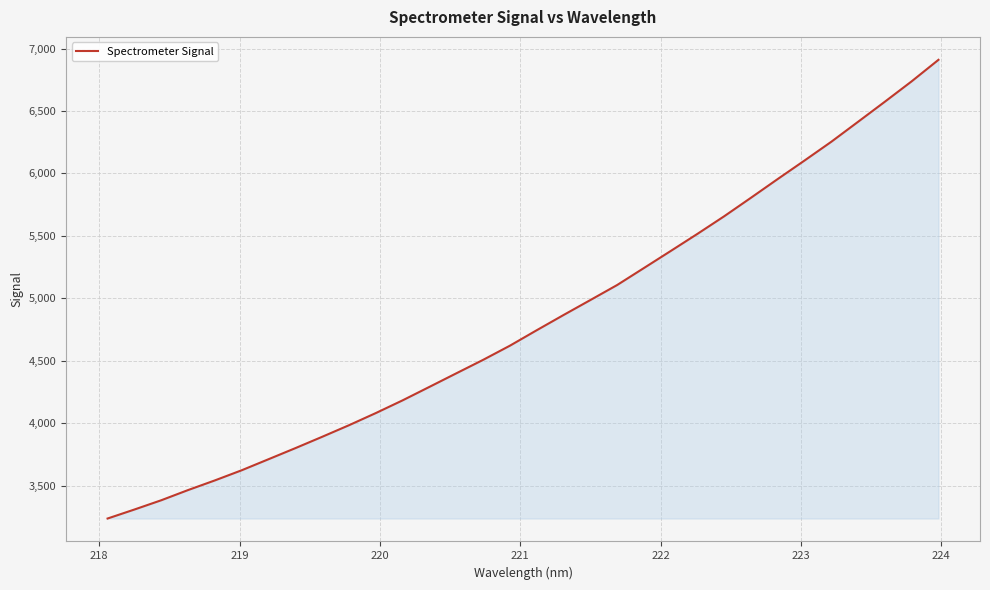

What is the maximum value shown in the chart?

6909.8